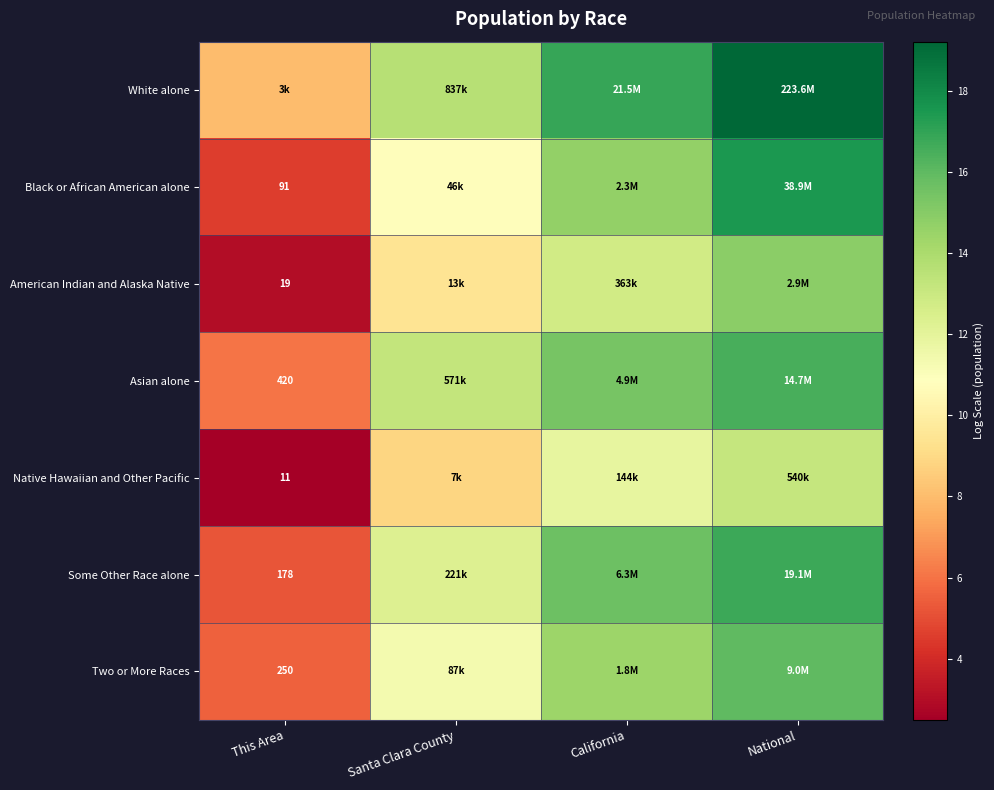

How many data points does each series have?

4